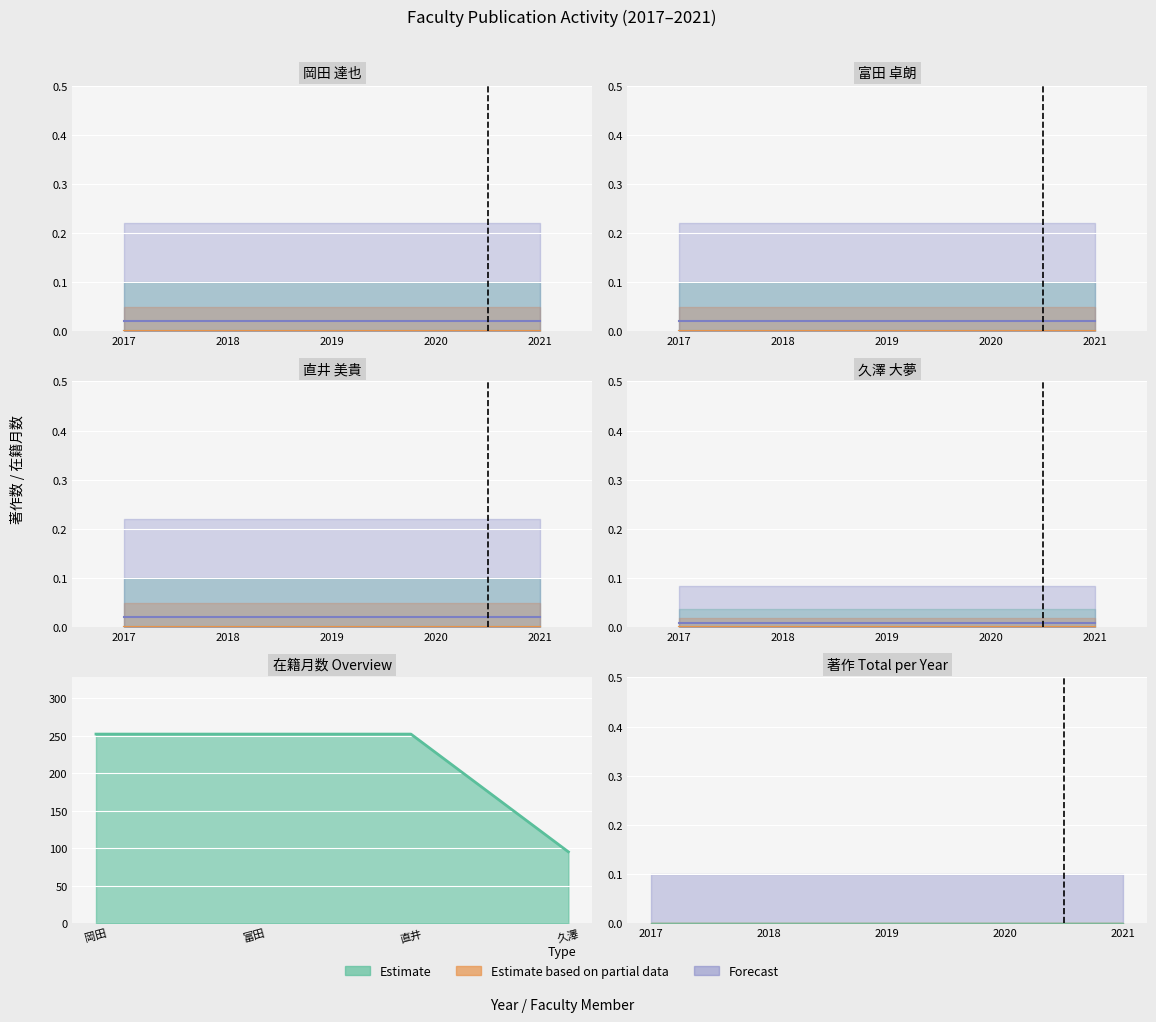

True or false: 著作2017 and 著作2020 cross at least once.

False